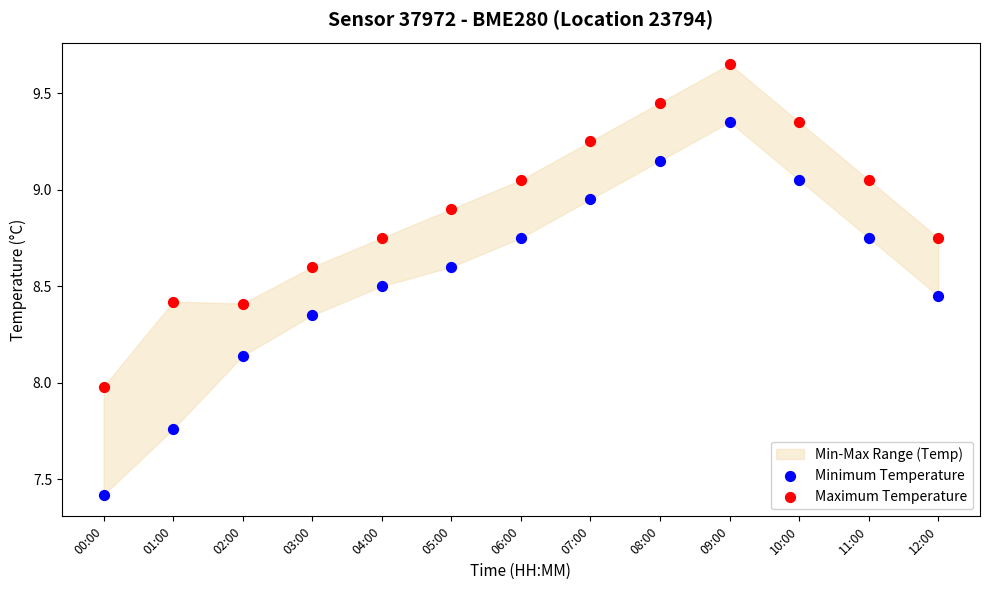

Which series has the largest Y range (max minus min)?

Minimum Temperature